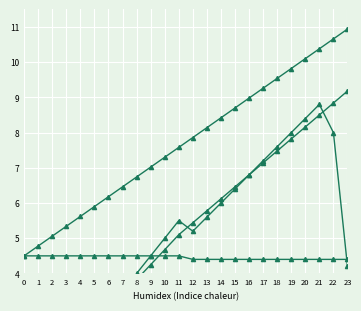

List the series in order of their peak value, lowest first.

Hour 00 Values, Scaled Hour, Cumulative Value, Minute Index